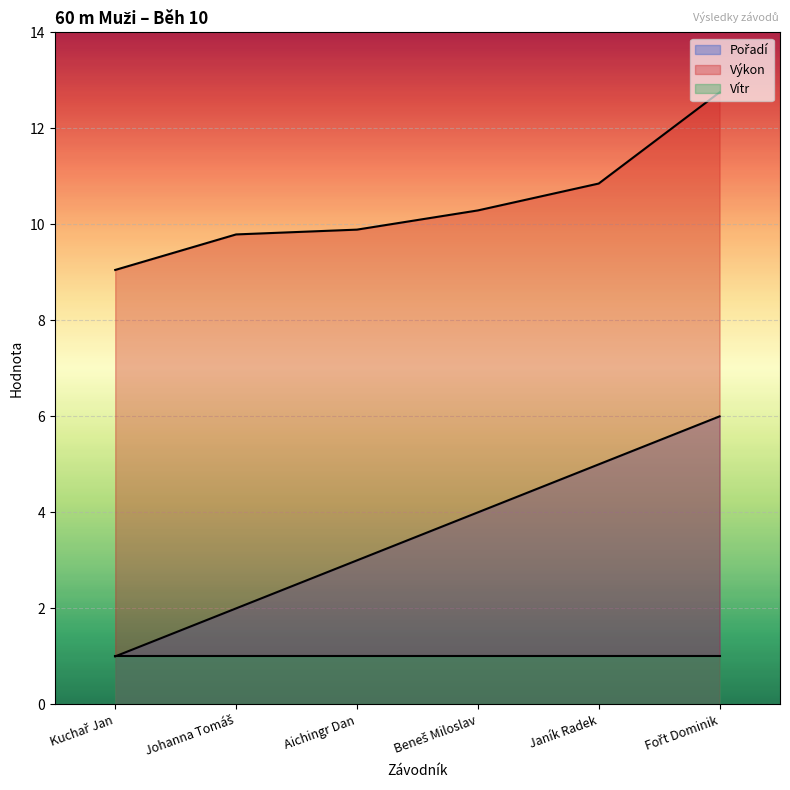

What is the smallest value displayed?

1.0